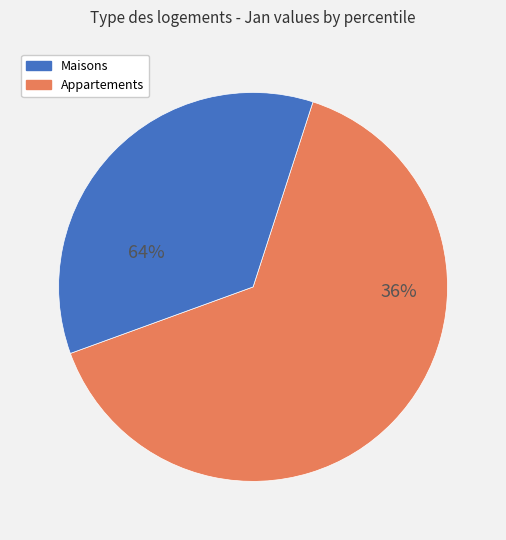

Does pct95 account for over 50% of the chart?

No